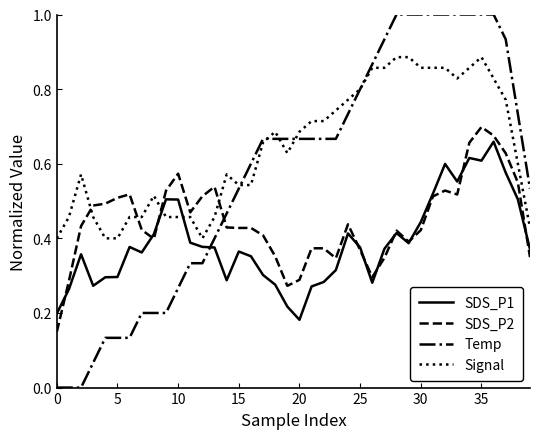

Which series has the widest spread of values?

Temp